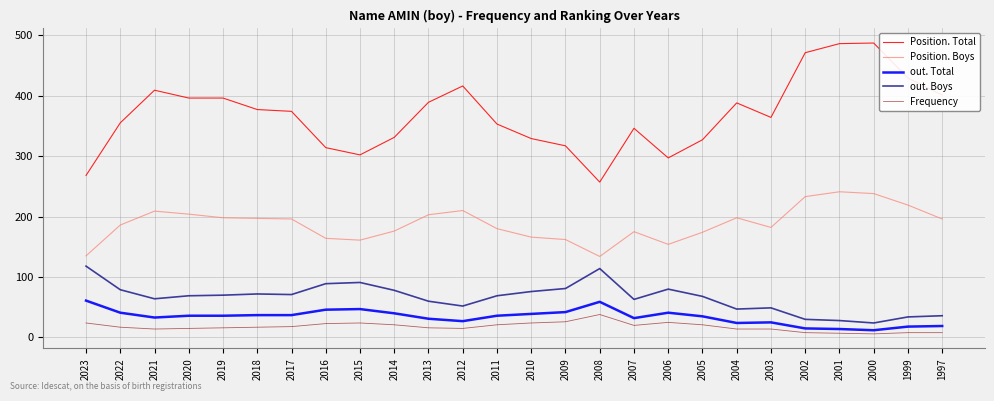

What is the sum of all Position. Boys values?

4891